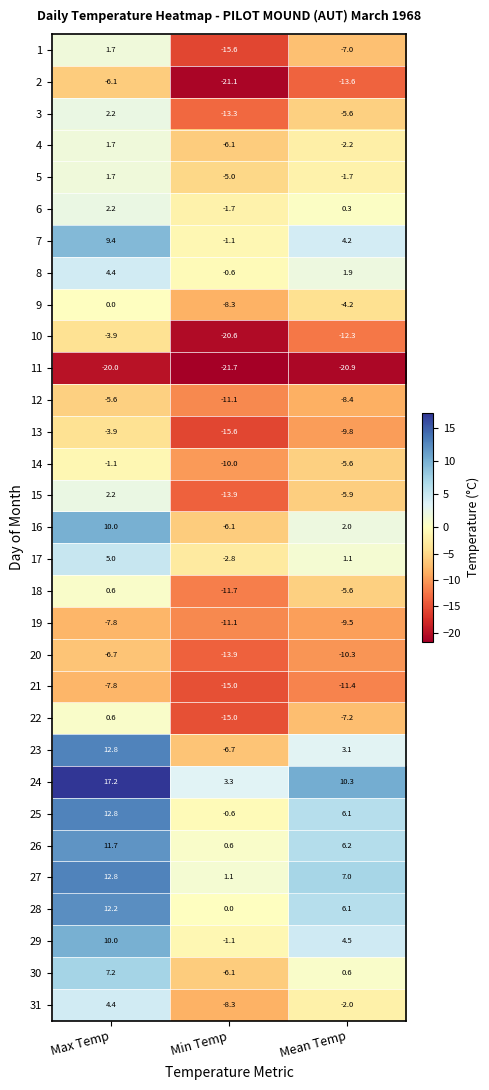

Is the value of 7 at Mean Temp greater than the value of 28 at Max Temp?

No